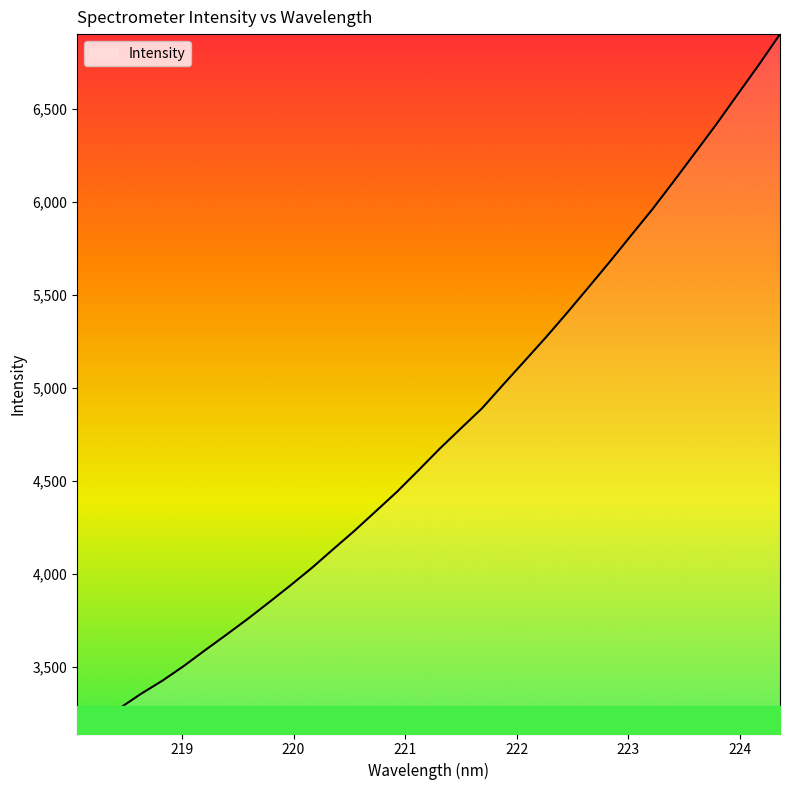

What is the maximum value shown in the chart?

6902.9